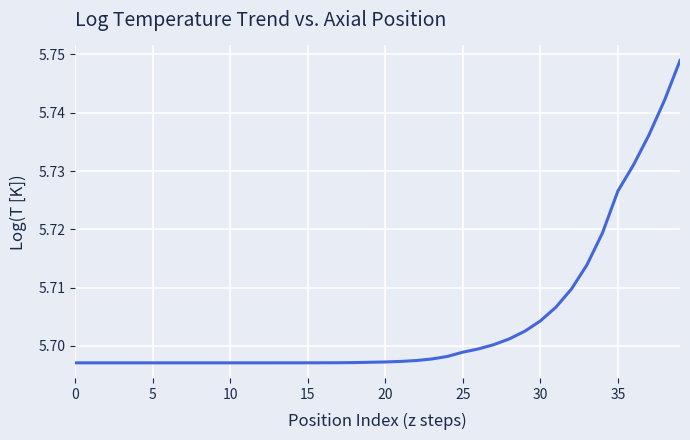

Does the chart display data point markers on the line(s)?

No